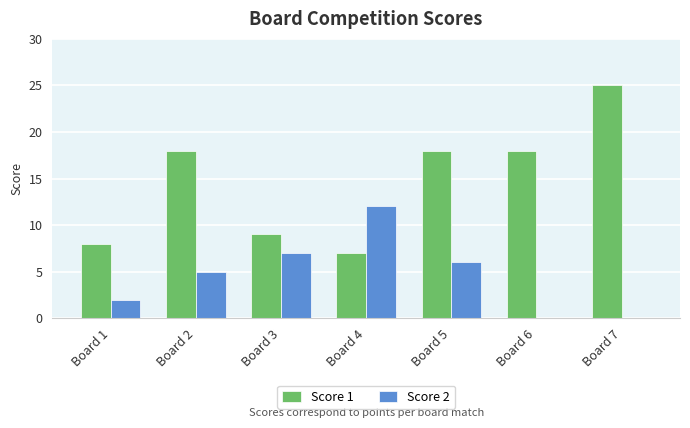

The value of Score 2 at Board 5 is 2. True or false?

False